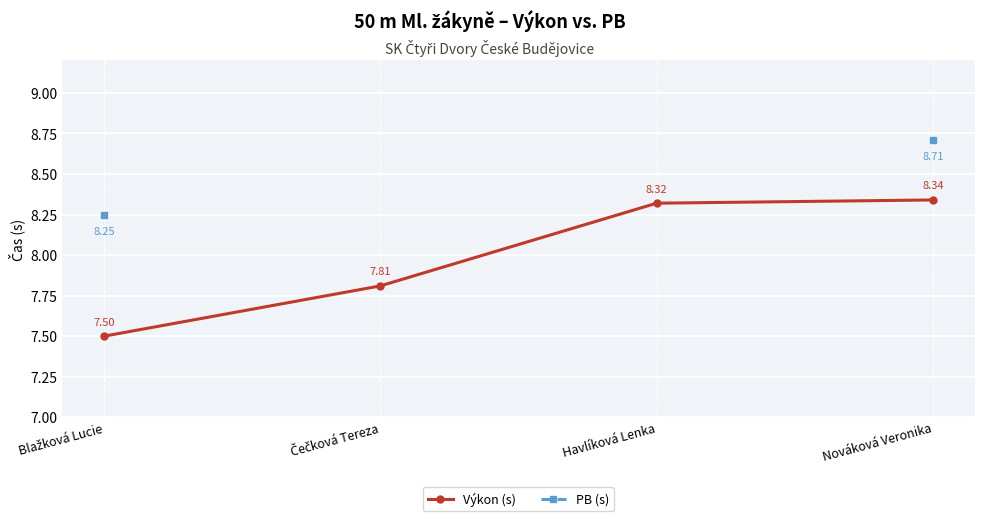

True or false: PB (s) and Výkon (s) intersect in this chart.

False